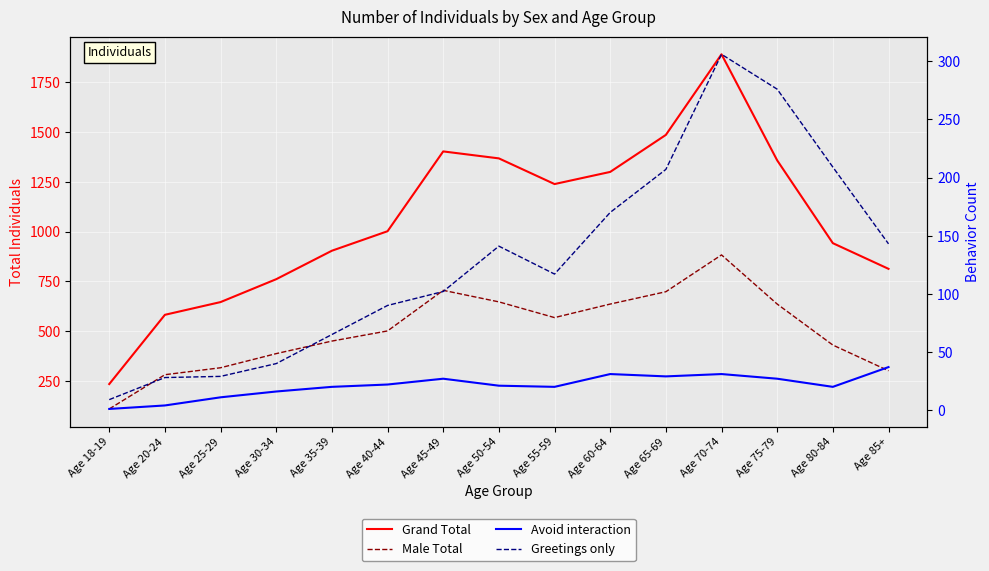

Reading right to left, list all the values displayed in this chart.

Grand Total: Age 85+=813	Age 80-84=942	Age 75-79=1358	Age 70-74=1891	Age 65-69=1486	Age 60-64=1300	Age 55-59=1239	Age 50-54=1368	Age 45-49=1403	Age 40-44=1002	Age 35-39=904	Age 30-34=761	Age 25-29=646	Age 20-24=582	Age 18-19=234
Male Total: Age 85+=301	Age 80-84=430	Age 75-79=636	Age 70-74=883	Age 65-69=698	Age 60-64=636	Age 55-59=568	Age 50-54=647	Age 45-49=705	Age 40-44=501	Age 35-39=450	Age 30-34=387	Age 25-29=316	Age 20-24=281	Age 18-19=109
Avoid interaction: Age 85+=37	Age 80-84=20	Age 75-79=27	Age 70-74=31	Age 65-69=29	Age 60-64=31	Age 55-59=20	Age 50-54=21	Age 45-49=27	Age 40-44=22	Age 35-39=20	Age 30-34=16	Age 25-29=11	Age 20-24=4	Age 18-19=1
Greetings only: Age 85+=143	Age 80-84=209	Age 75-79=276	Age 70-74=306	Age 65-69=207	Age 60-64=170	Age 55-59=117	Age 50-54=141	Age 45-49=102	Age 40-44=90	Age 35-39=65	Age 30-34=40	Age 25-29=29	Age 20-24=28	Age 18-19=9